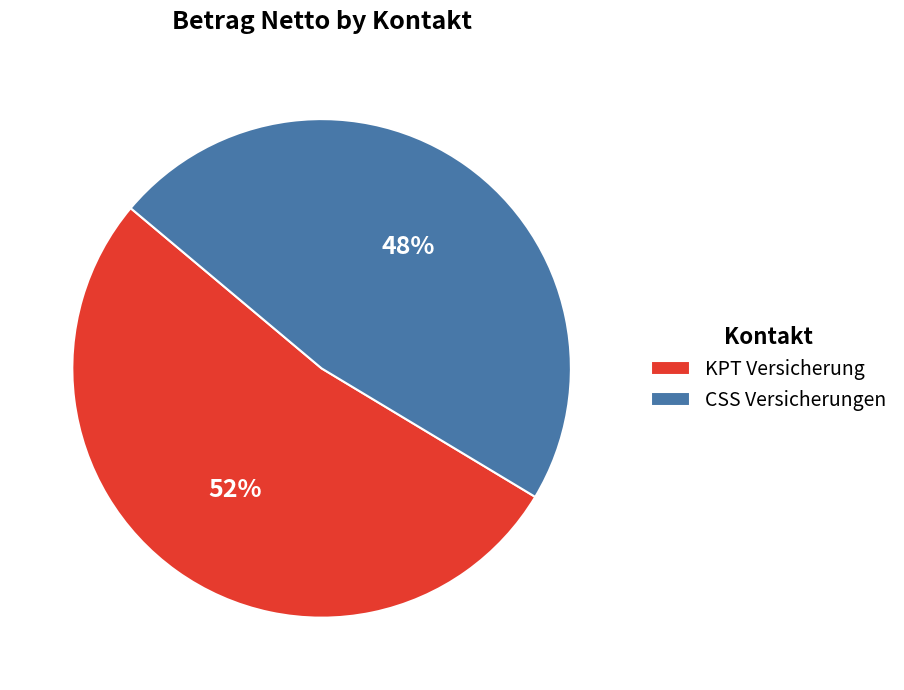

Approximately how many times larger is the value at KPT Versicherung compared to CSS Versicherungen?

1.1